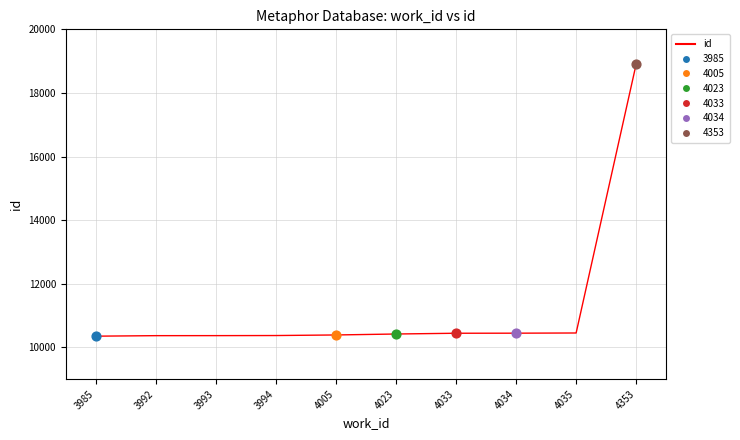

What is the ratio of the value at 4005 to the value at 3994?

1.0